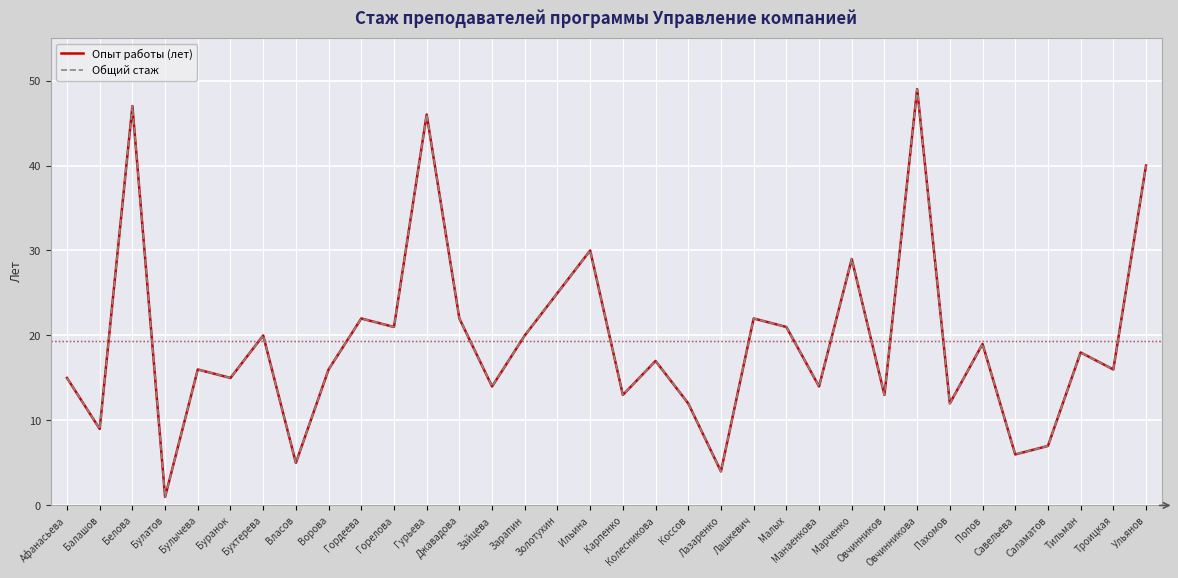

What is the sum of all Опыт работы (лет) values?

656